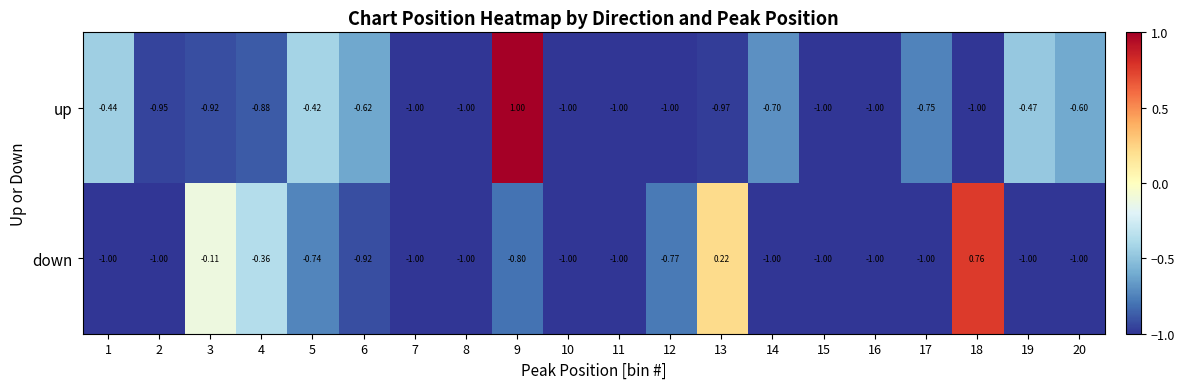

At how many categories does at least one series exceed 0?

3